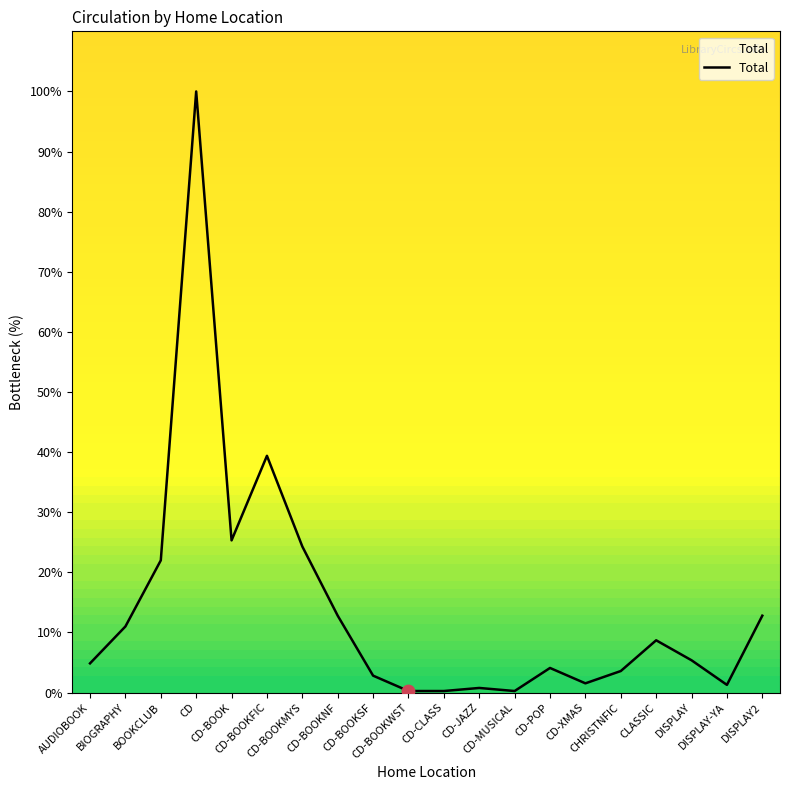

What is the change in value from BIOGRAPHY to CD-CLASS?

-10.7